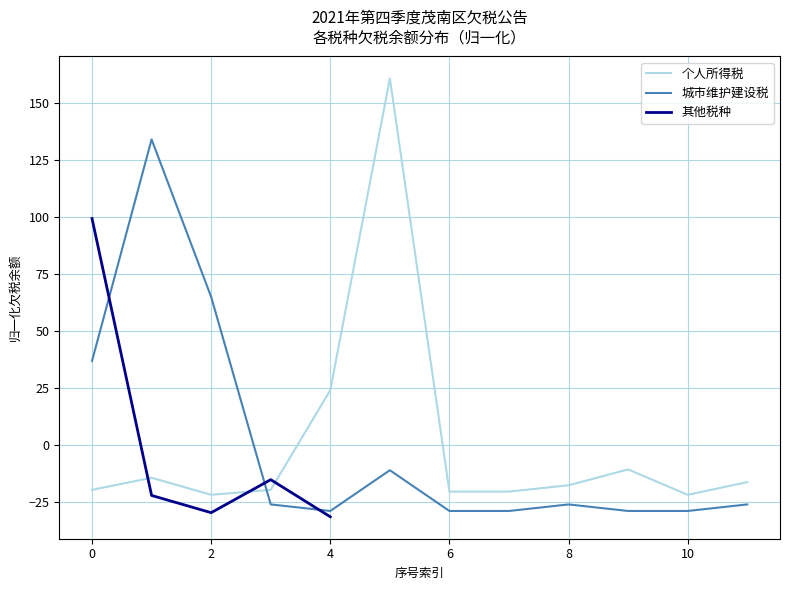

What are all the series names shown in the legend?

个人所得税, 城市维护建设税, 其他税种